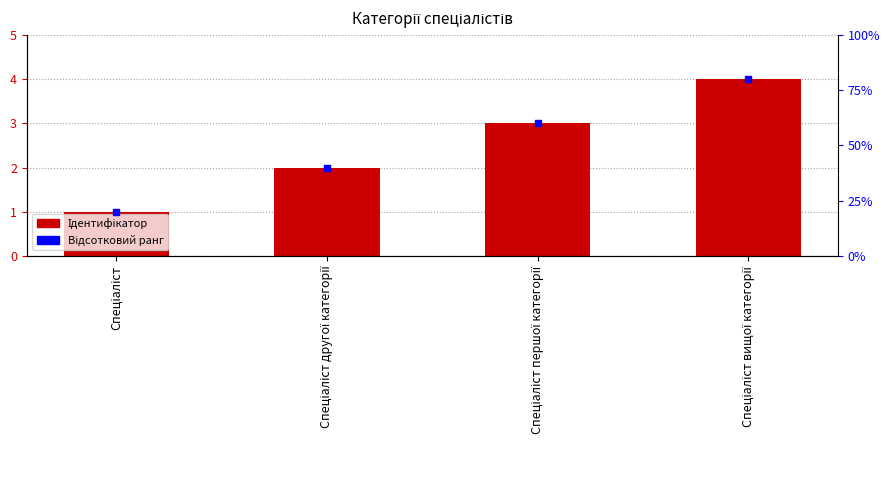

Is the value of Percentile rank within the sample at Спеціаліст другої категорії greater than the value of Ідентифікатор at Спеціаліст?

Yes